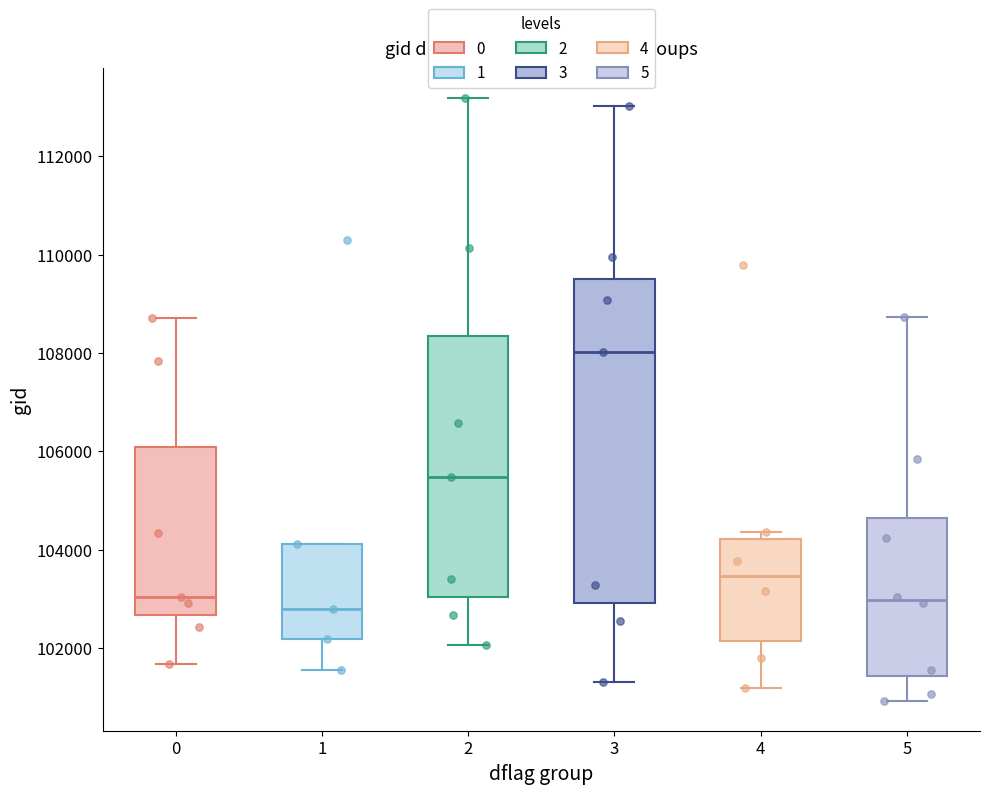

Where is the lower edge of the box at x = 0 on the y-axis? The values are not printed on the chart, so give them approximately, as read against the axis.

102600